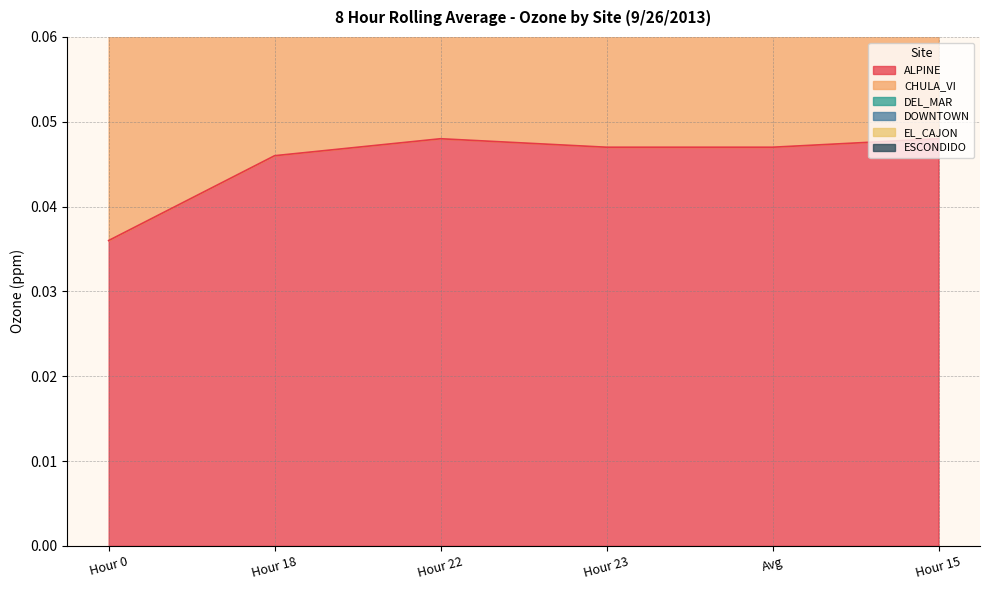

The value of ALPINE at Avg is 0.1. True or false?

False